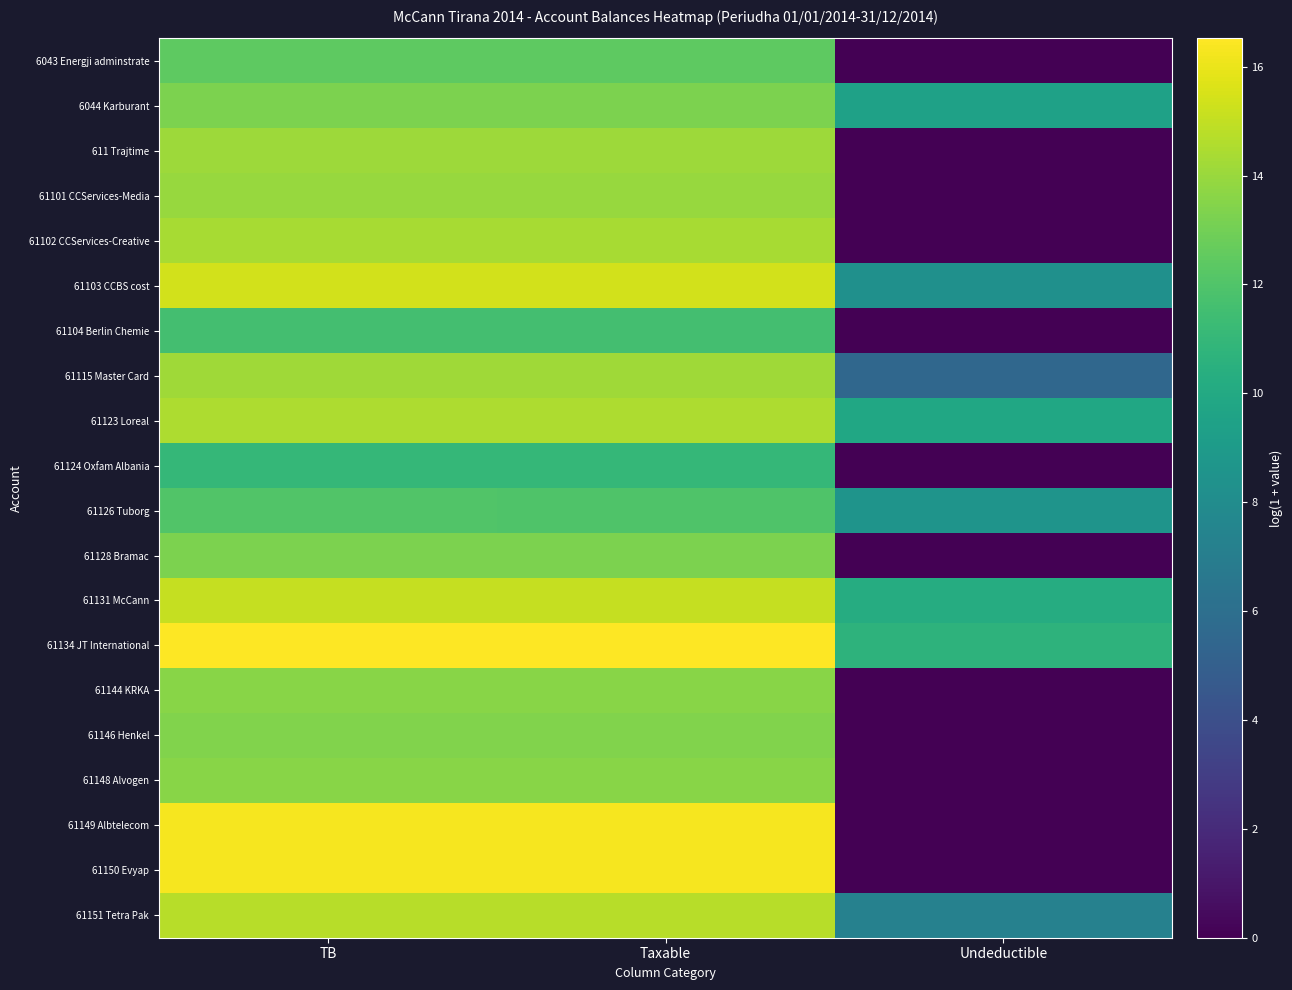

Which category has the lowest value across all series?

Undeductible